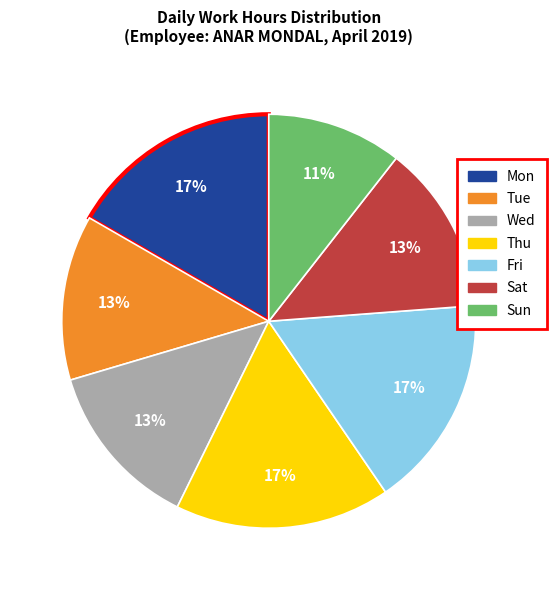

True or false: Fri accounts for 22% of the total.

False